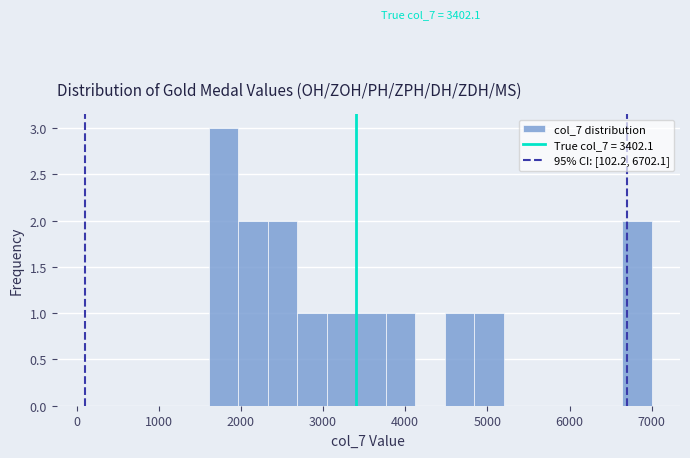

Read against the x-axis, roughly where is the centre of the tallest bar?

1800